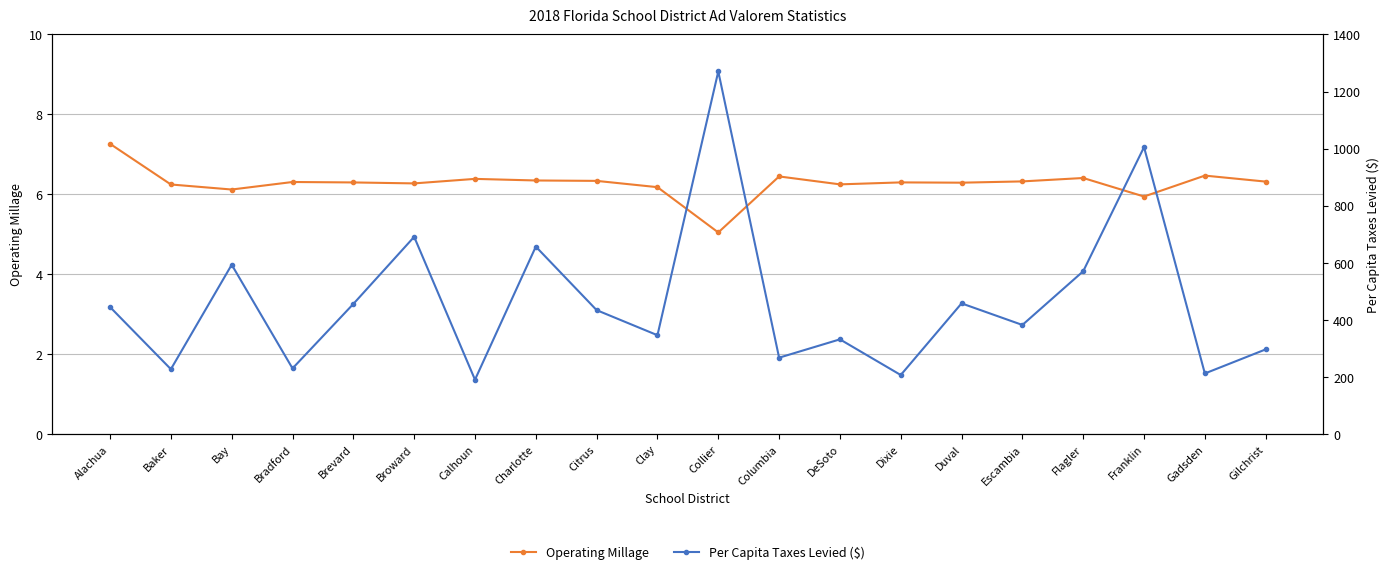

Which category has the highest value in the Per Capita Taxes Levied ($) series?

Collier